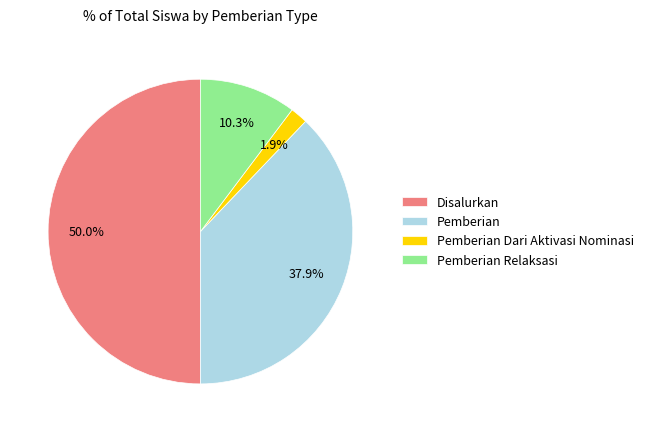

What is the smallest slice in the pie chart?

Pemberian Dari Aktivasi Nominasi